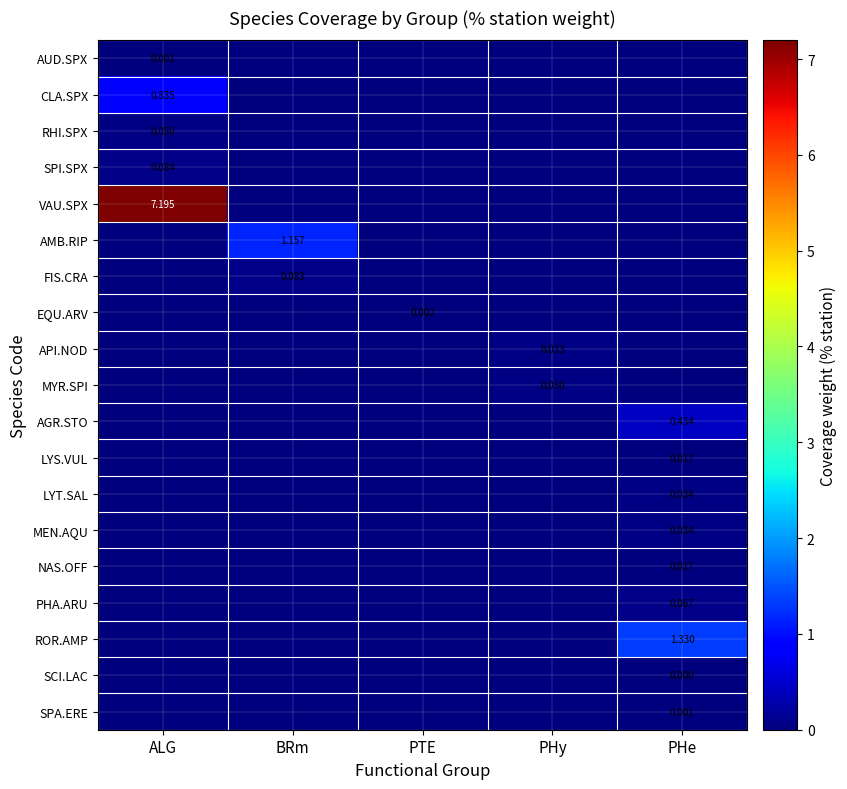

How many data points in AMB.RIP are above 0?

1